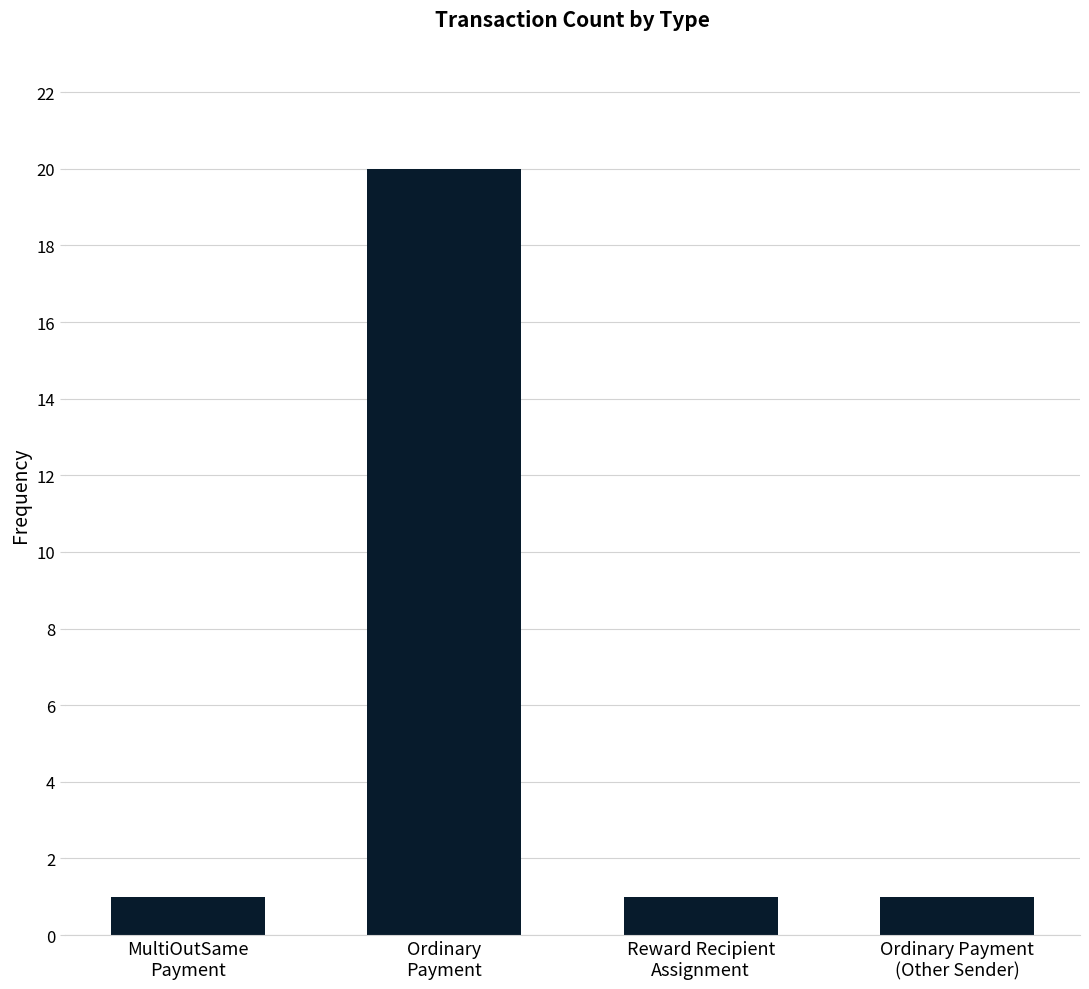

What is the label of the 4th bar from the left?

Ordinary Payment
(Other Sender)